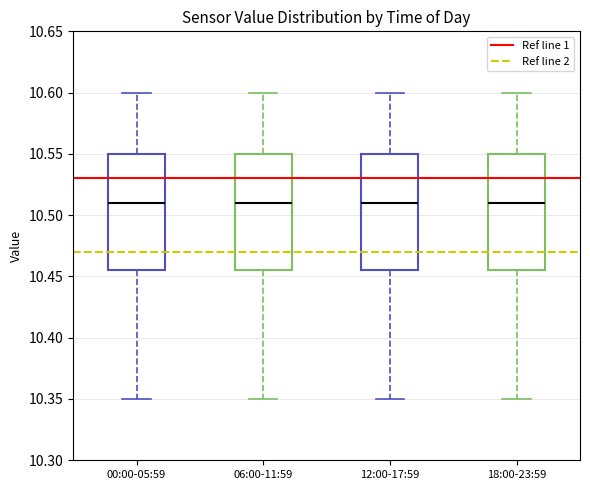

Reading left to right, transcribe this box plot: for each box, give where its median line is, the range the box spans, and where its two whiskers end, as read against the y-axis. The values are not printed on the chart, so give them approximately, as read against the axis.

00:00-05:59: median 10.510, box 10.455 to 10.550, whiskers 10.350 to 10.600
06:00-11:59: median 10.510, box 10.455 to 10.550, whiskers 10.350 to 10.600
12:00-17:59: median 10.510, box 10.455 to 10.550, whiskers 10.350 to 10.600
18:00-23:59: median 10.510, box 10.455 to 10.550, whiskers 10.350 to 10.600